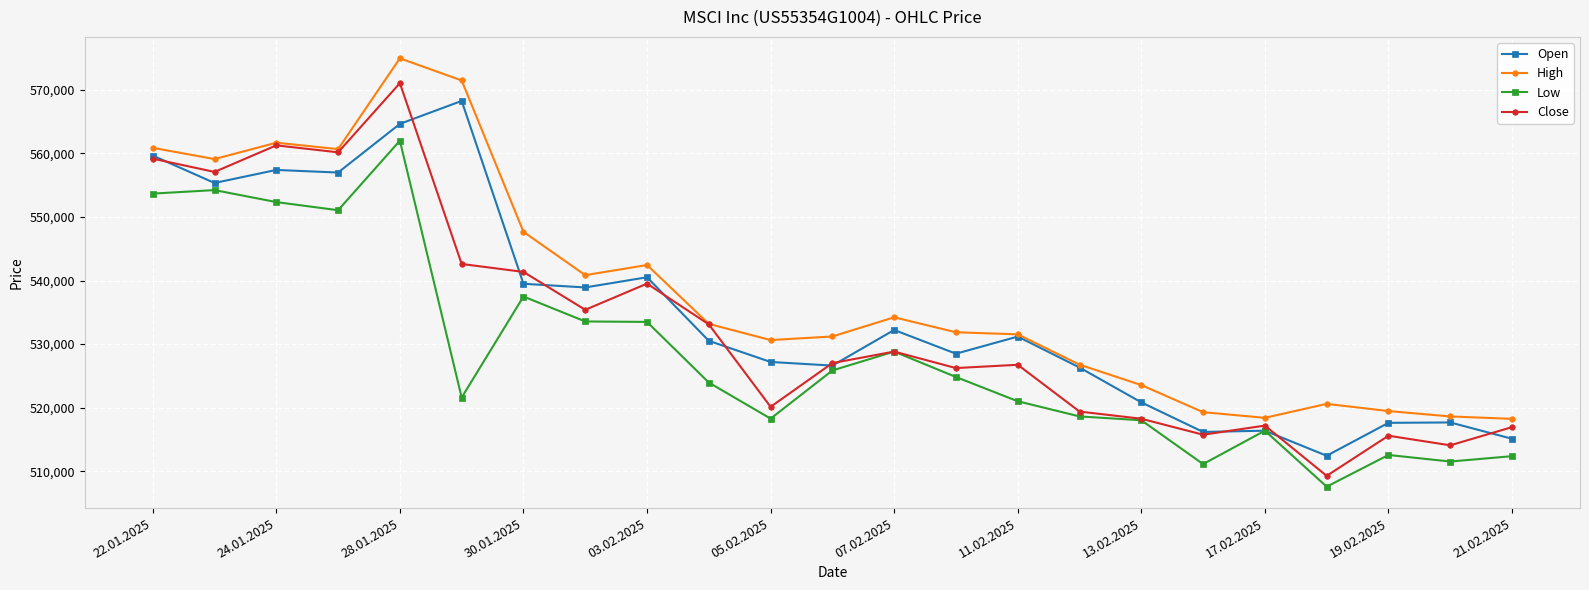

What is the value of the Open point at the 14th from the left?

528491